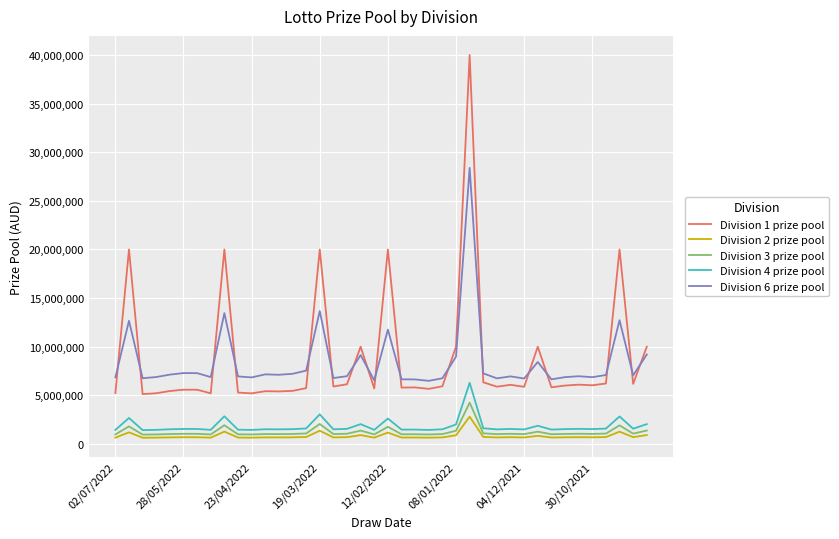

Which series has the widest spread of values?

Division 1 prize pool